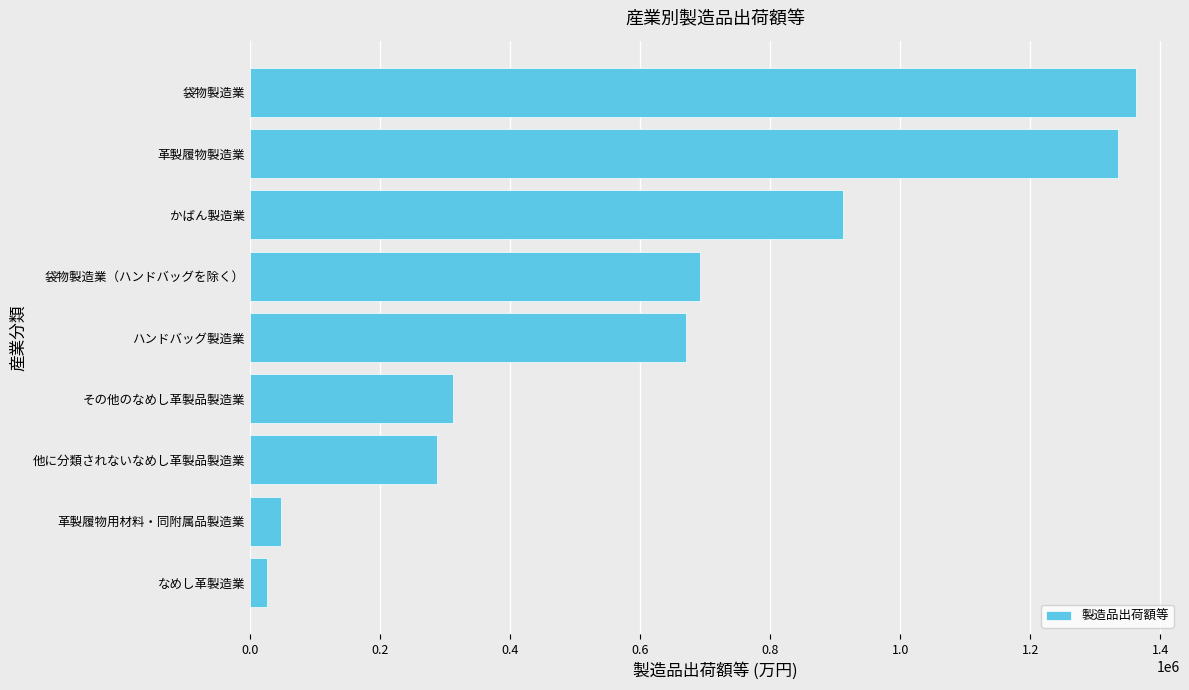

What is the change in value from 革製履物用材料・同附属品製造業 to 他に分類されないなめし革製品製造業?

+239788